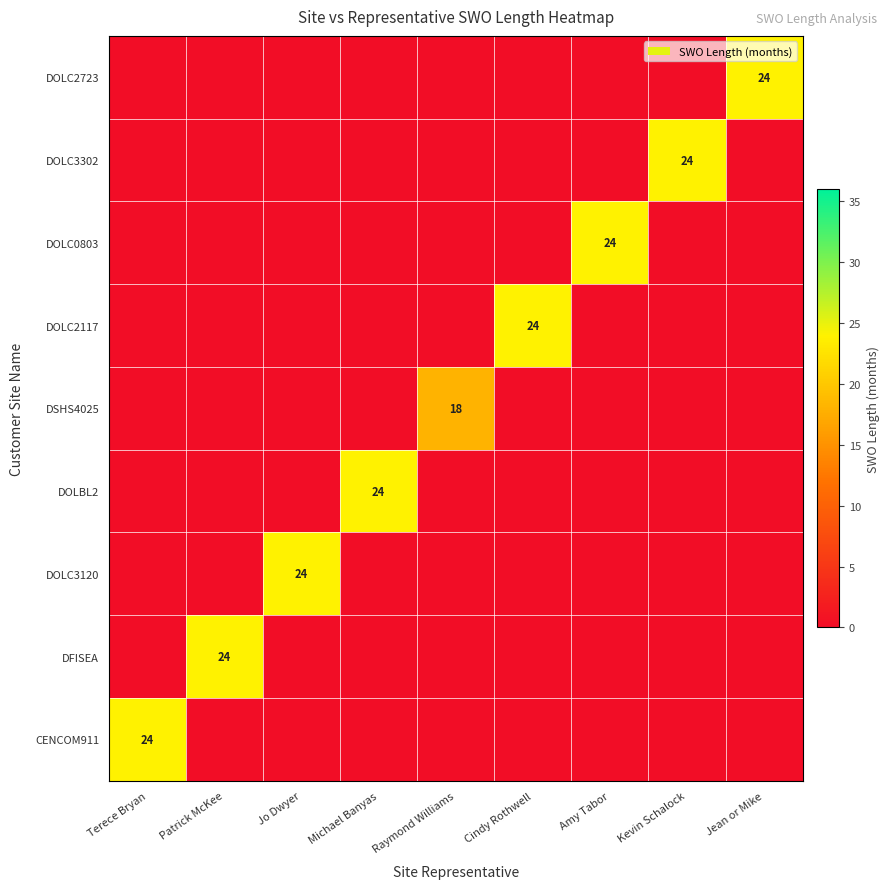

Which label corresponds to the largest value in the chart?

Terece Bryan